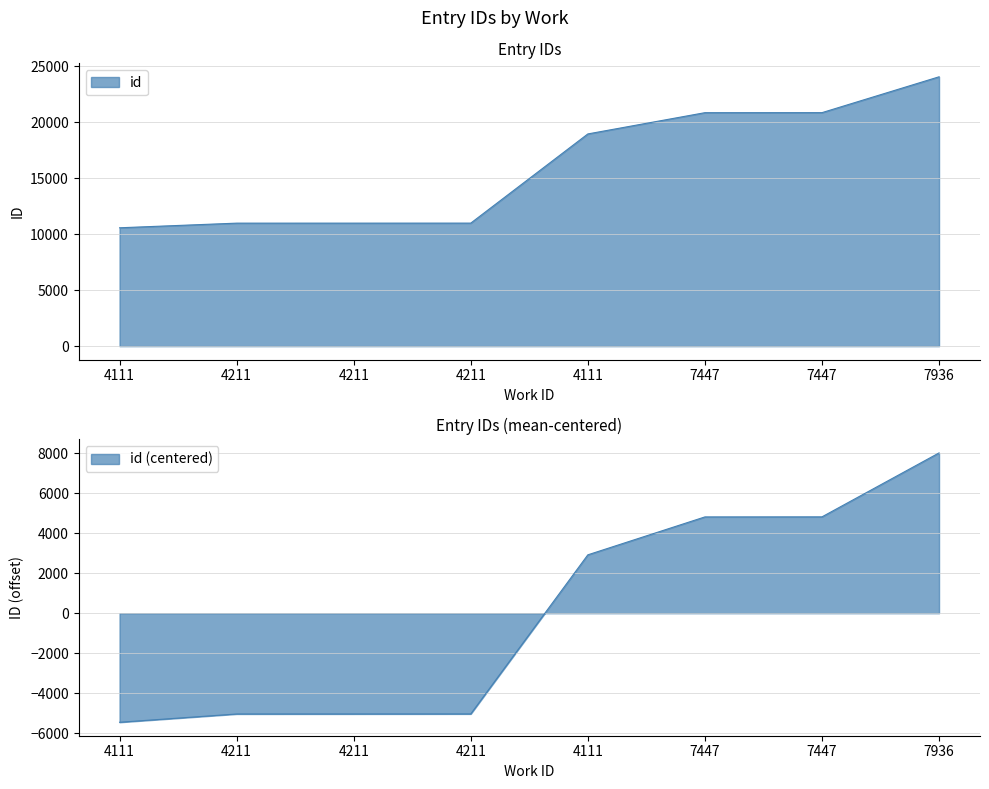

Reading right to left, what are all the values shown in this chart?

7936=24053	7447=20852	7447=20849	4111=18951	4211=10987	4211=10985	4211=10984	4111=10570